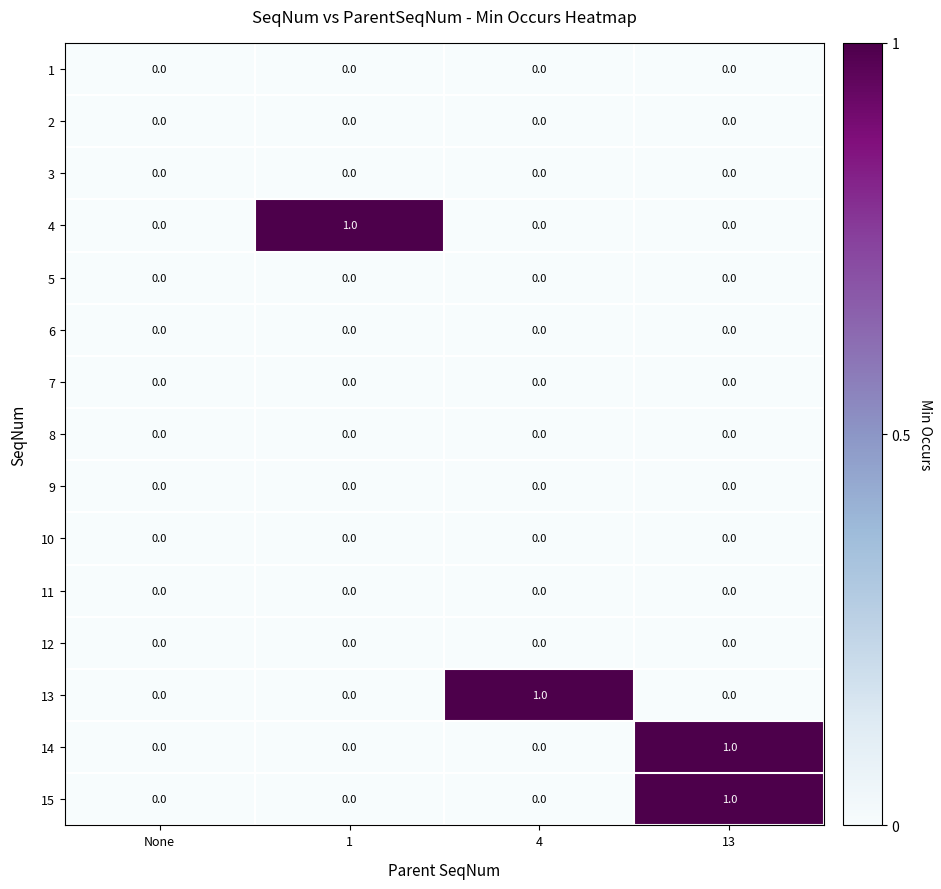

Is the value of 3 at None greater than the value of 14 at 13?

No